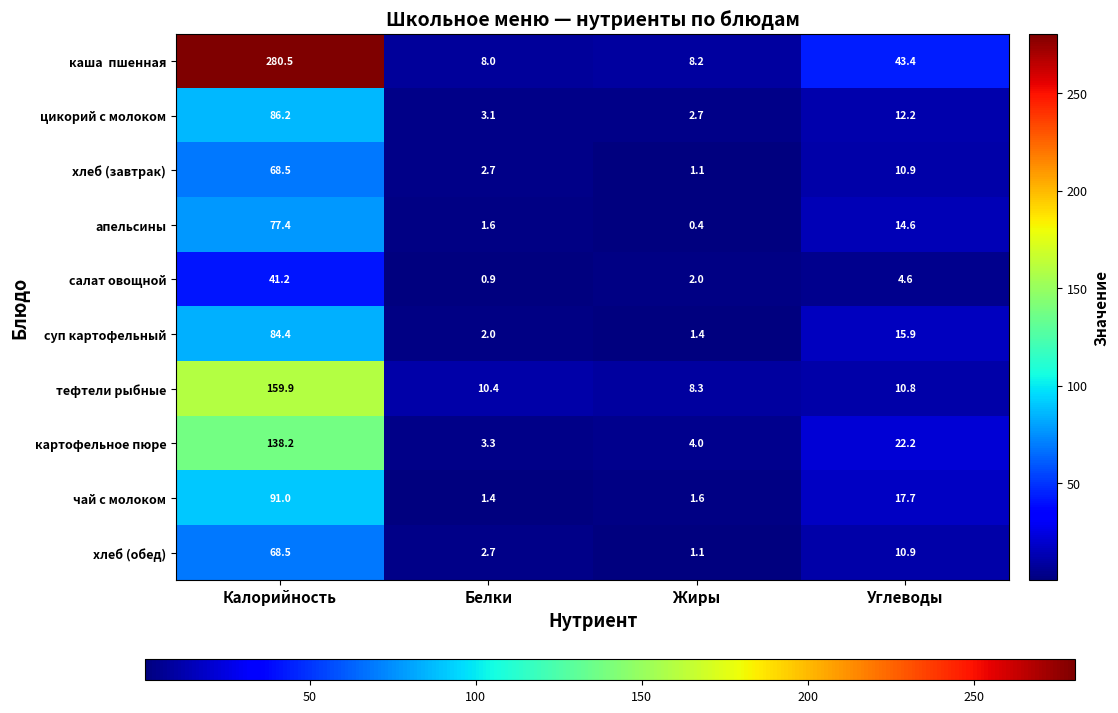

What is the difference between the maximum and minimum values in the апельсины series?

77.0